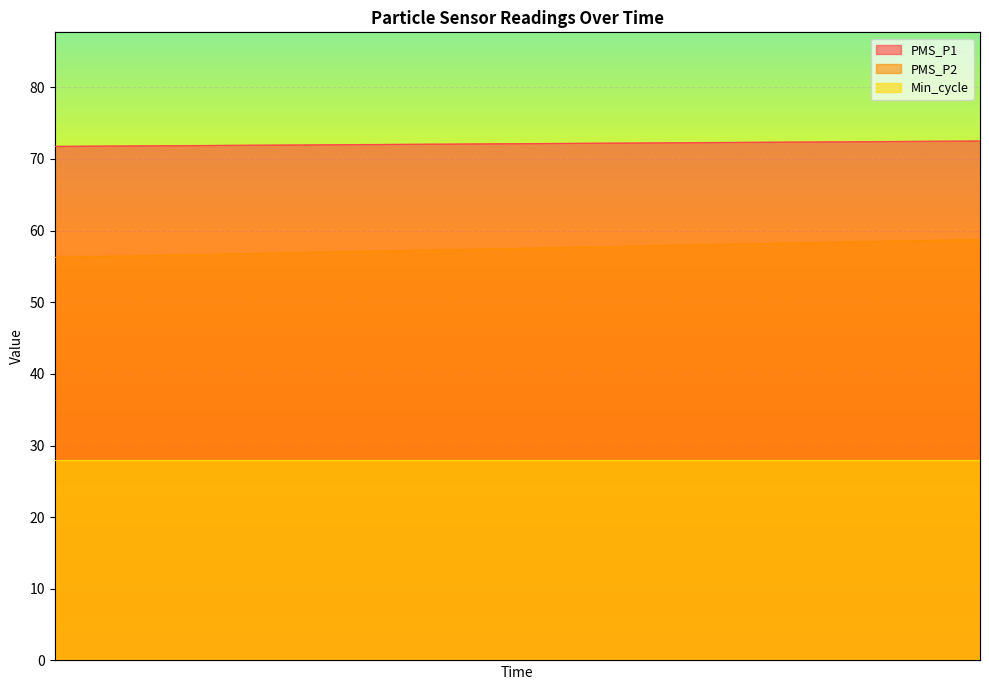

What is the total value across all series at 00:12?

140.5